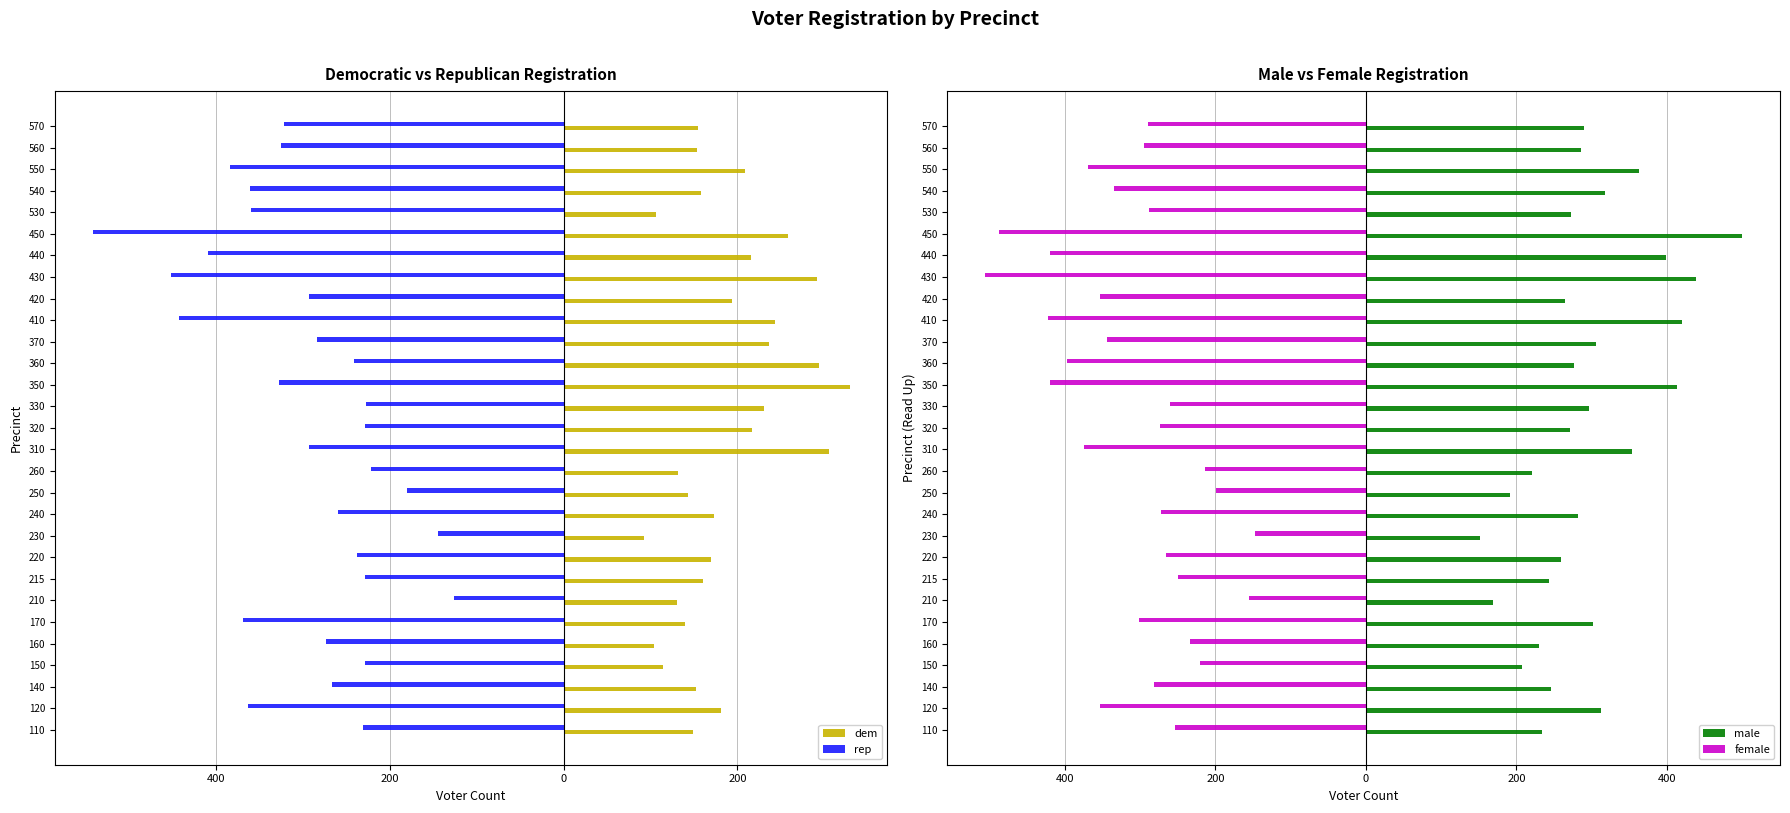

How many data points in male are less than 282?

14